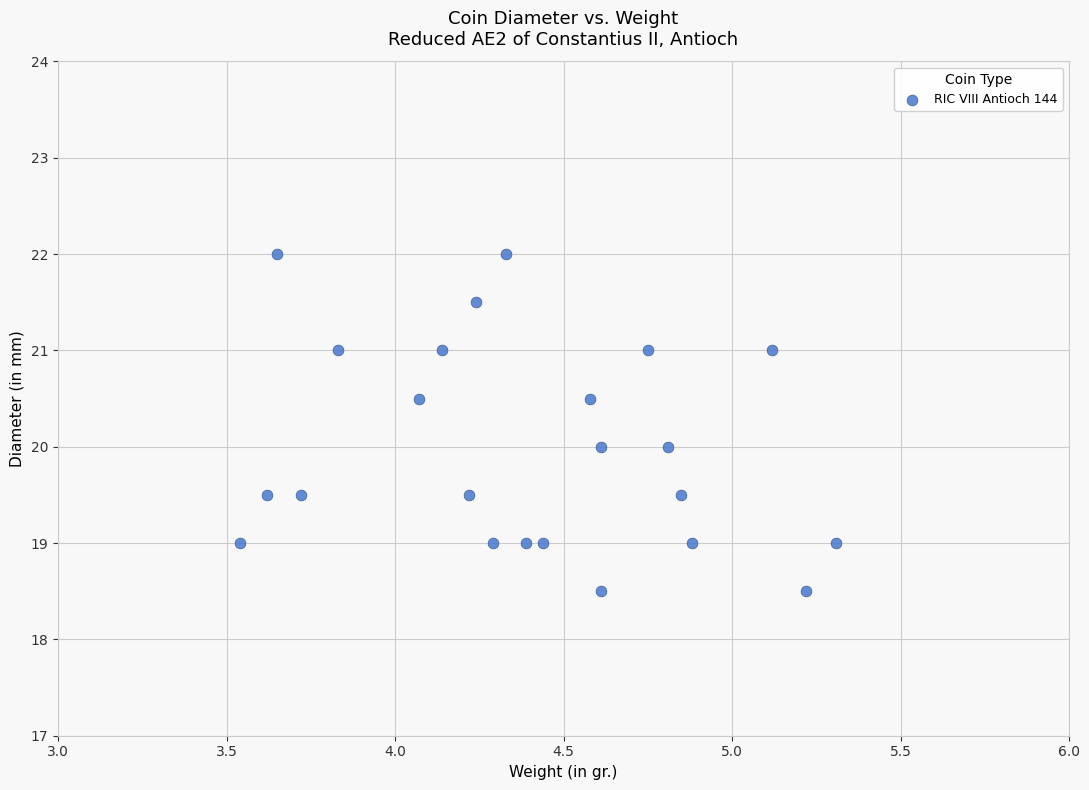

What is the range of Y values (max minus min)?

3.5